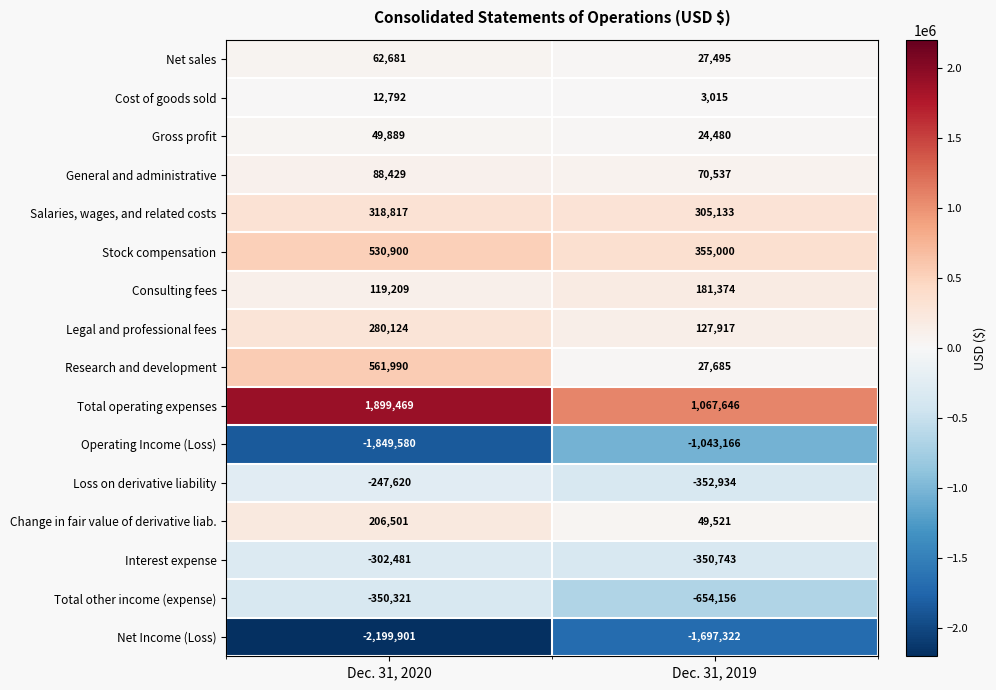

Rank the series at Dec. 31, 2020 from lowest to highest value.

Net Income (Loss), Operating Income (Loss), Total other income (expense), Interest expense, Loss on derivative liability, Cost of goods sold, Gross profit, Net sales, General and administrative, Consulting fees, Change in fair value of derivative liab., Legal and professional fees, Salaries, wages, and related costs, Stock compensation, Research and development, Total operating expenses